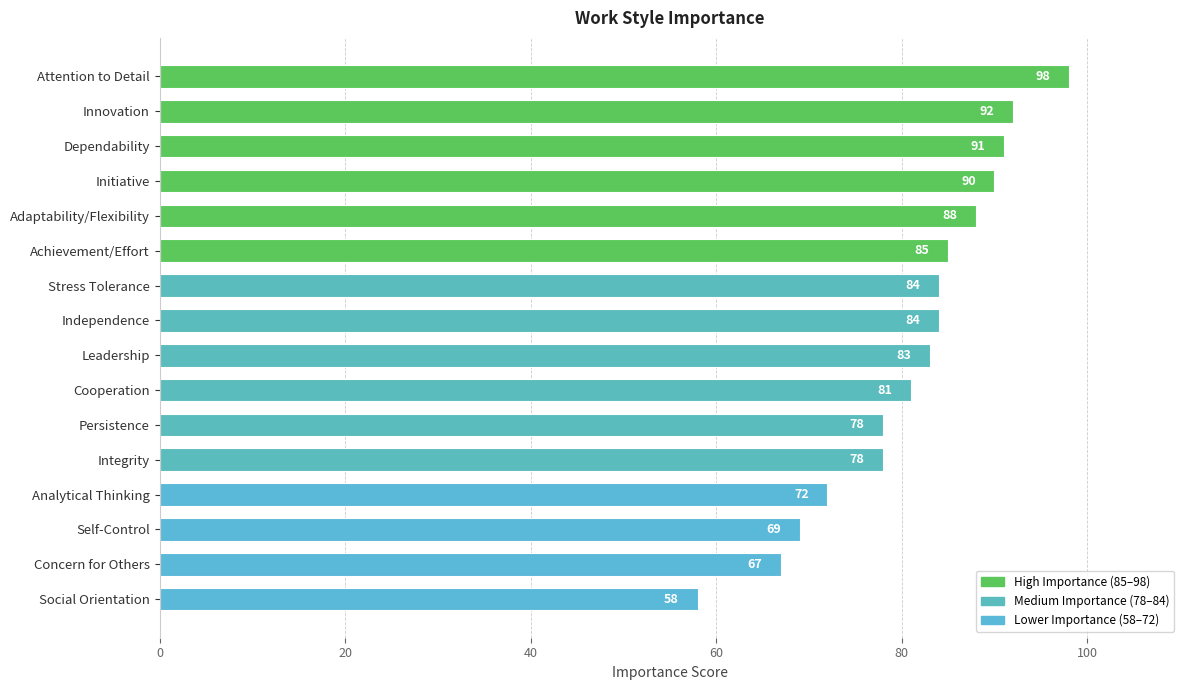

What is the label of the 6th bar from the bottom?

Persistence